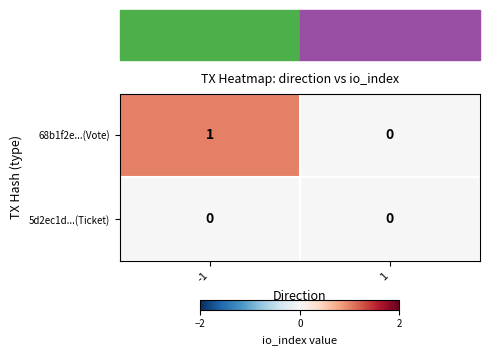

The value of 5d2ec1d...(Ticket) at -1 is 0. True or false?

True